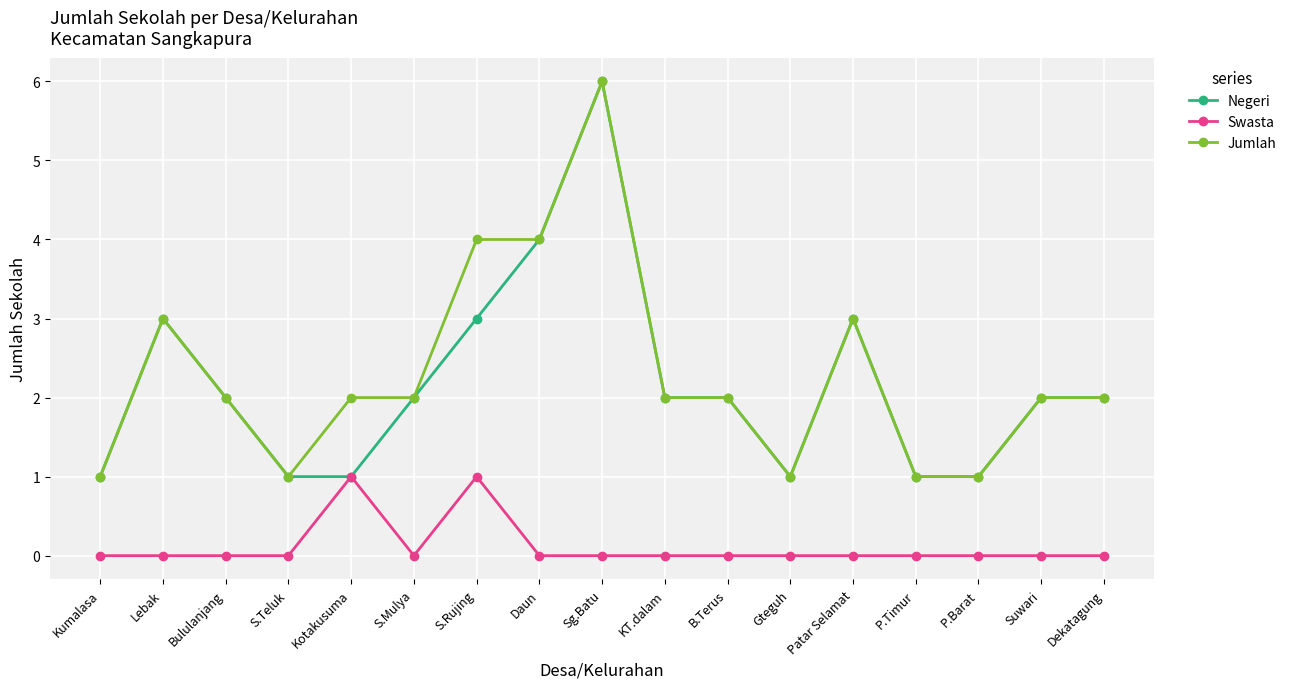

Which category has the highest value across all series?

Sg.Batu